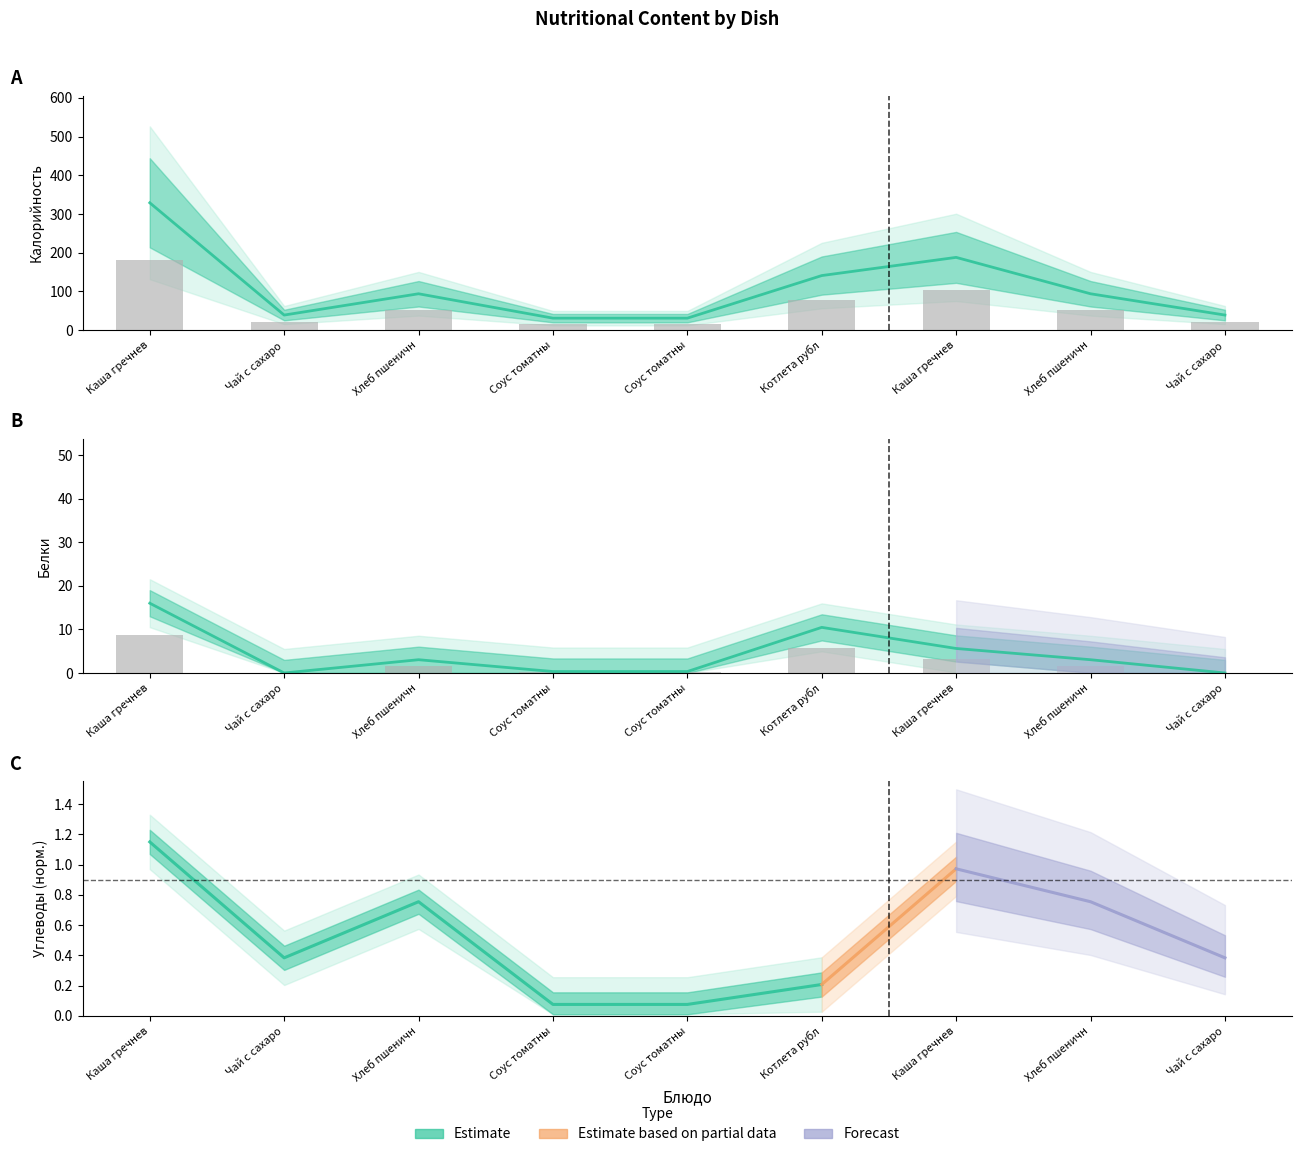

What is the label of the 5th bar from the right?

Соус томатны